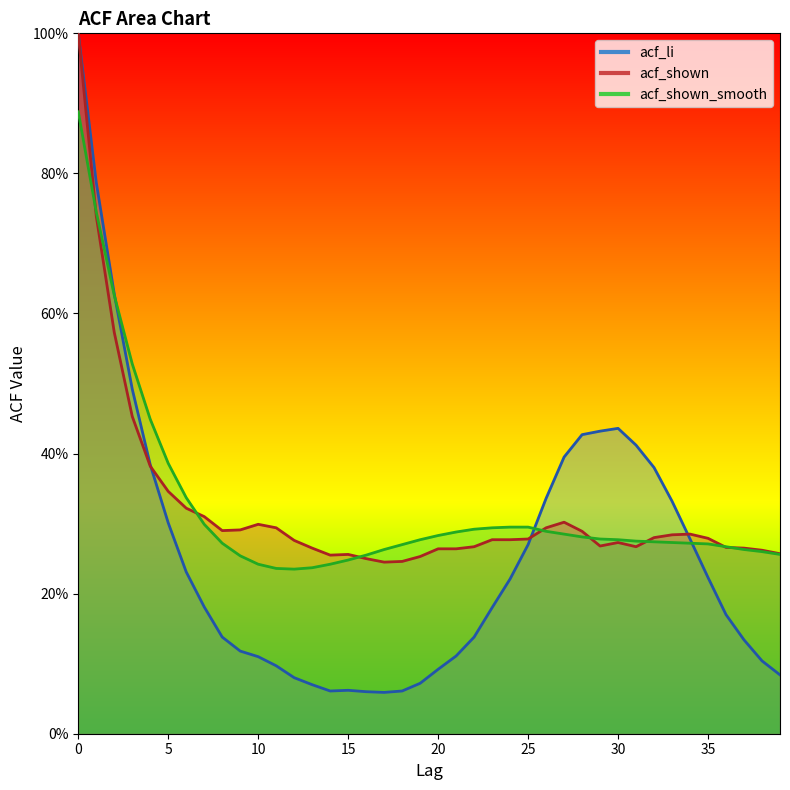

What is the value of the acf_li point at the 16th from the left?

0.1